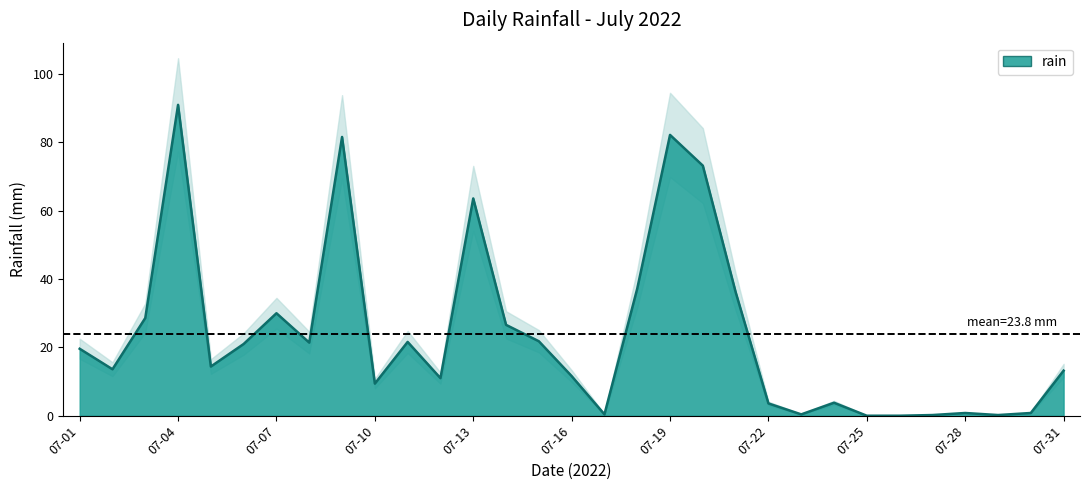

What is the difference between the second highest and second lowest values?

82.2